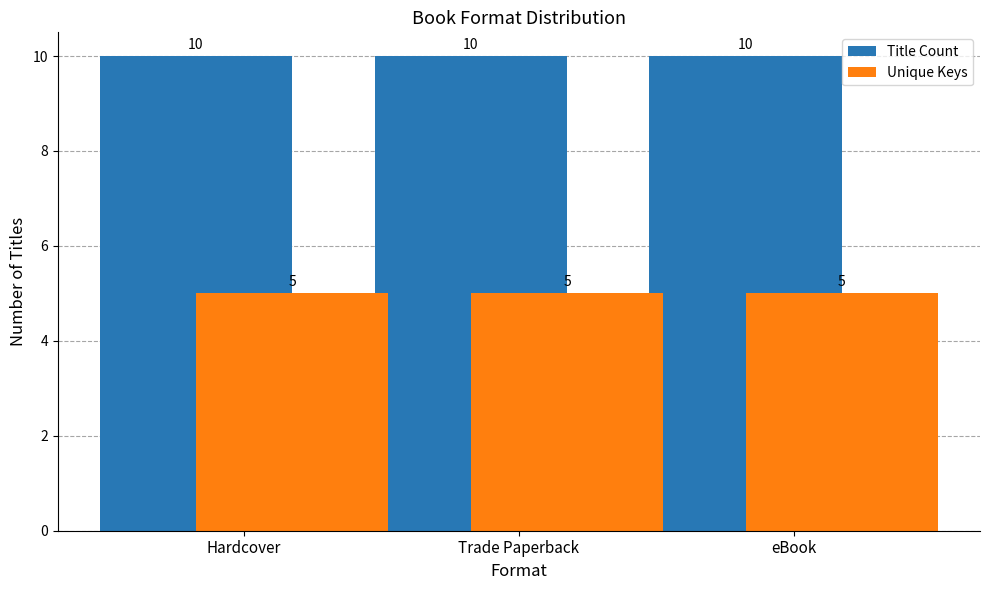

What is the smallest value displayed?

5